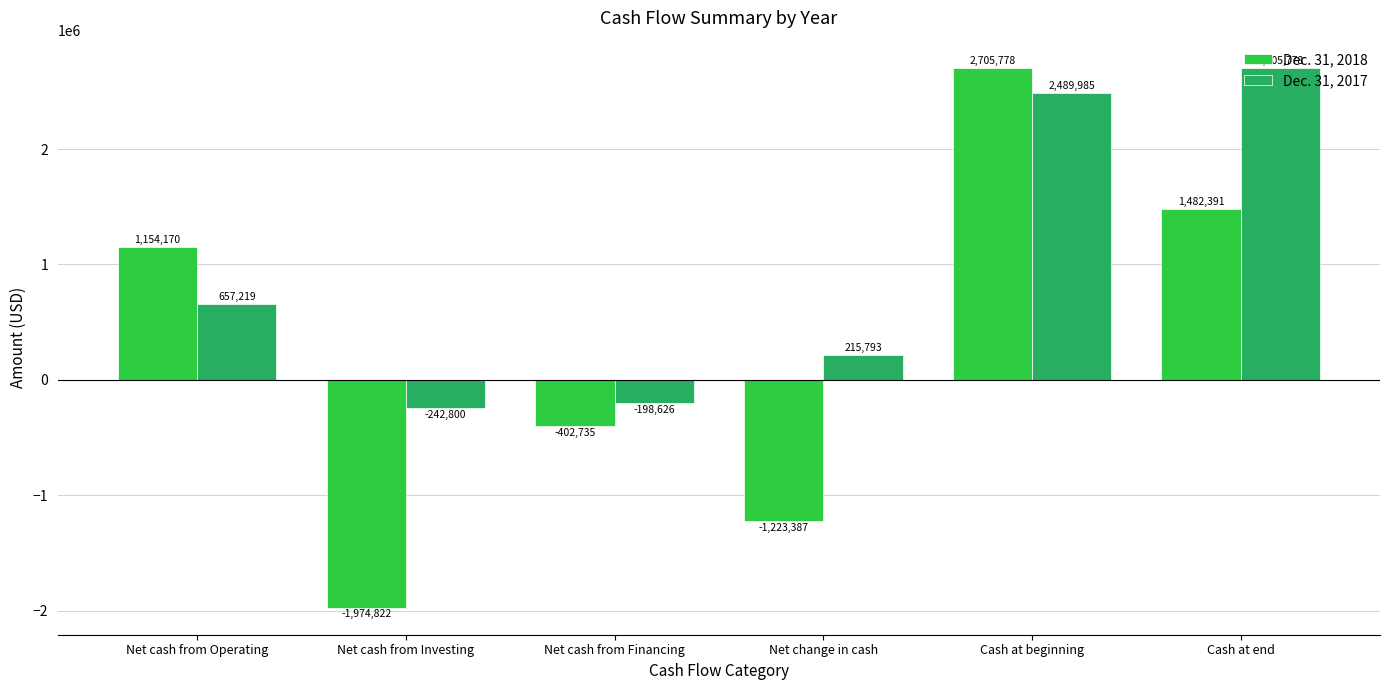

Where is Dec. 31, 2017 nearest to the value 1231489?

Net cash from Operating